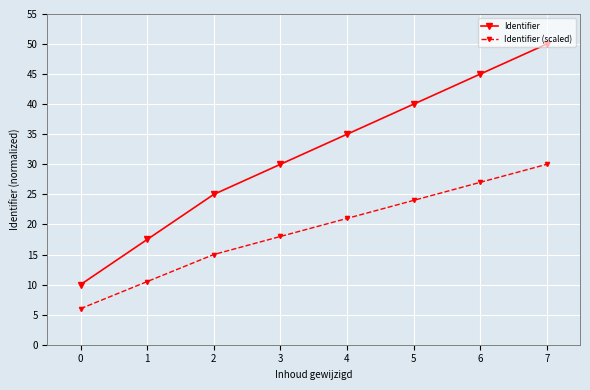

What is the sum of all Identifier values?

252.5